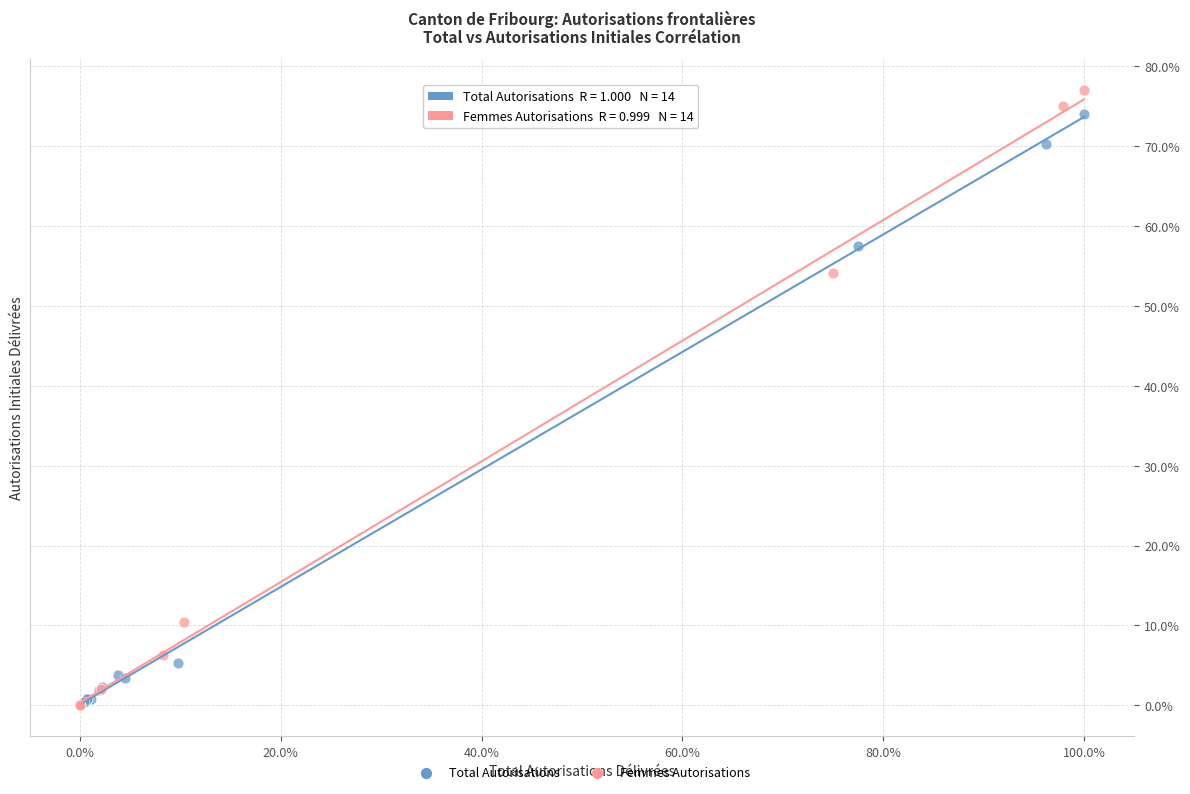

Which series has the largest Y range (max minus min)?

Femmes Autorisations